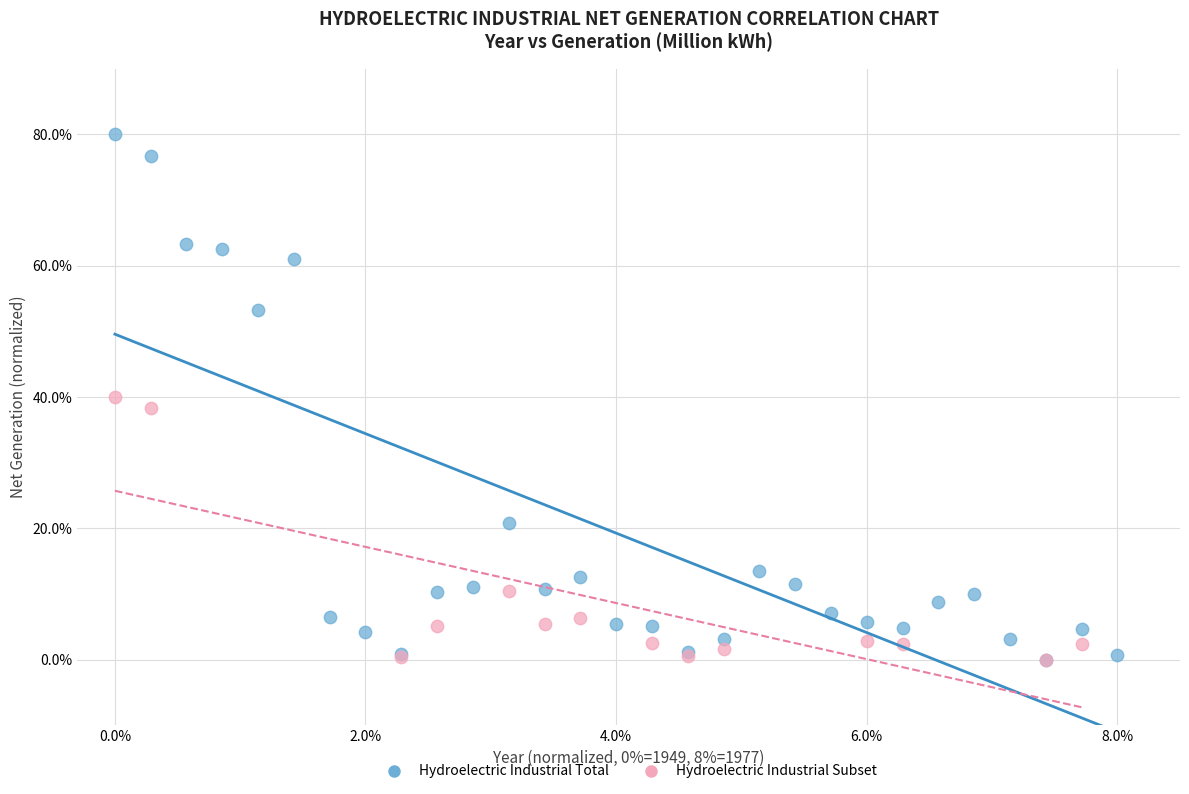

Which series contains the highest Y value?

Hydroelectric Industrial Total